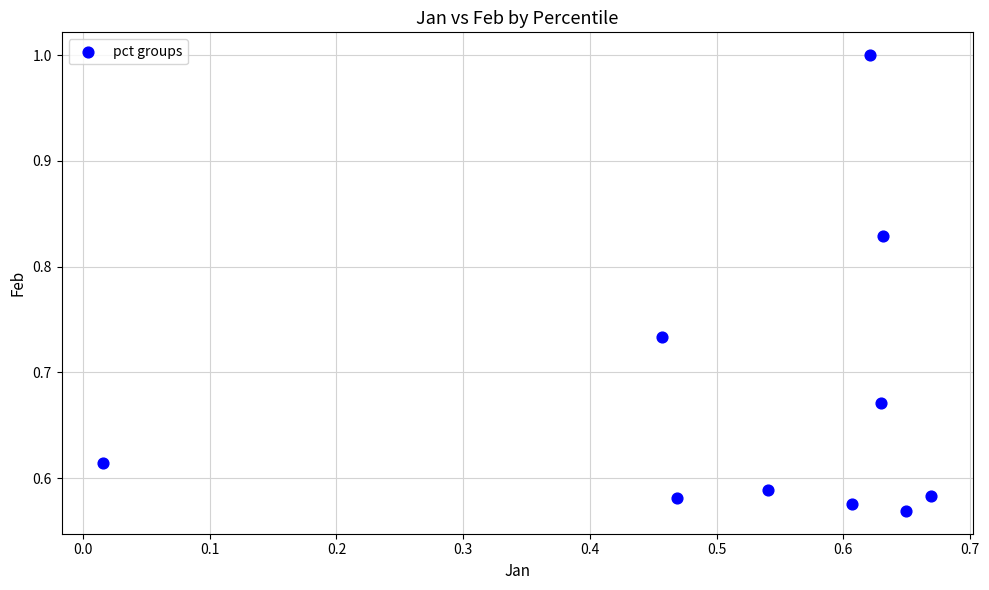

What is the range of Y values (max minus min)?

0.4